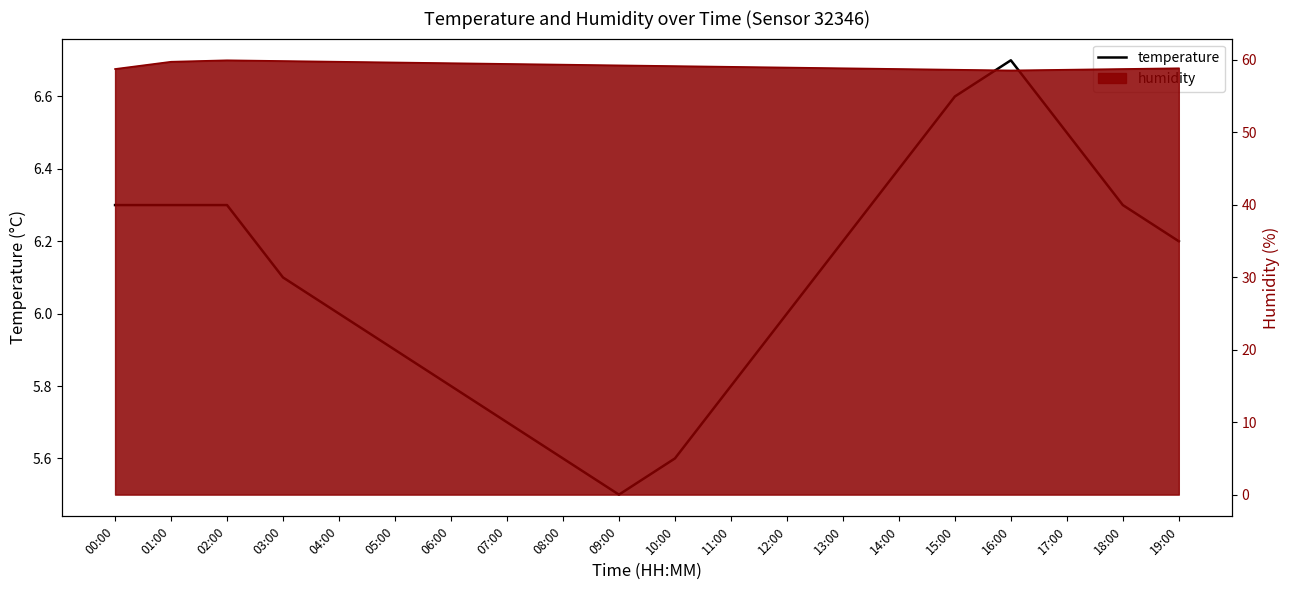

Which label corresponds to the largest value in the chart?

16:00